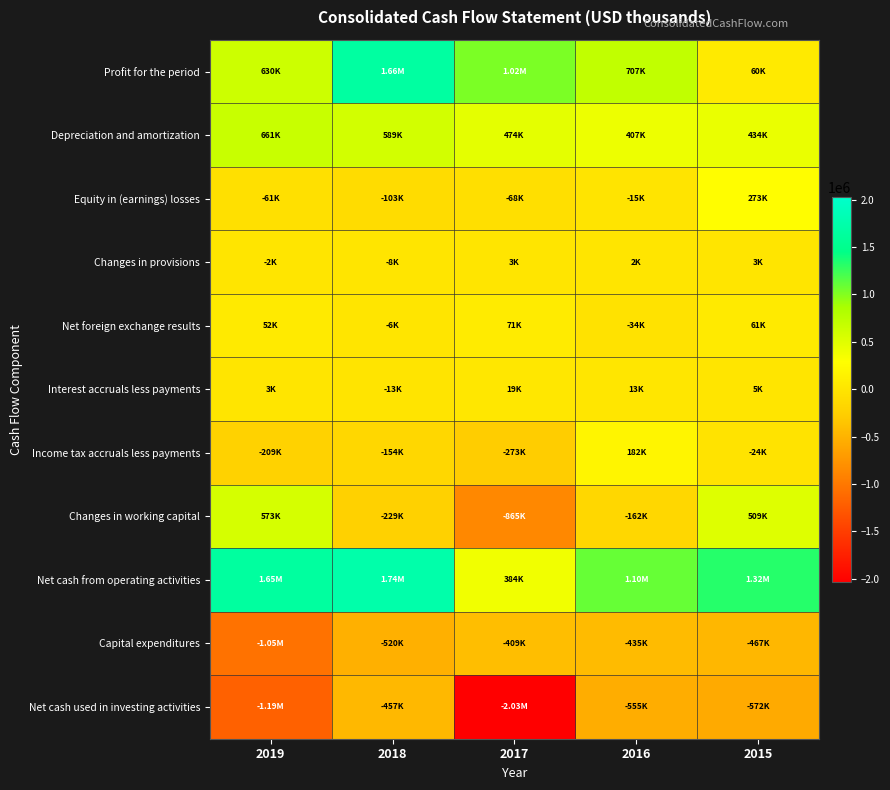

What is the greatest value displayed?

1739265.0